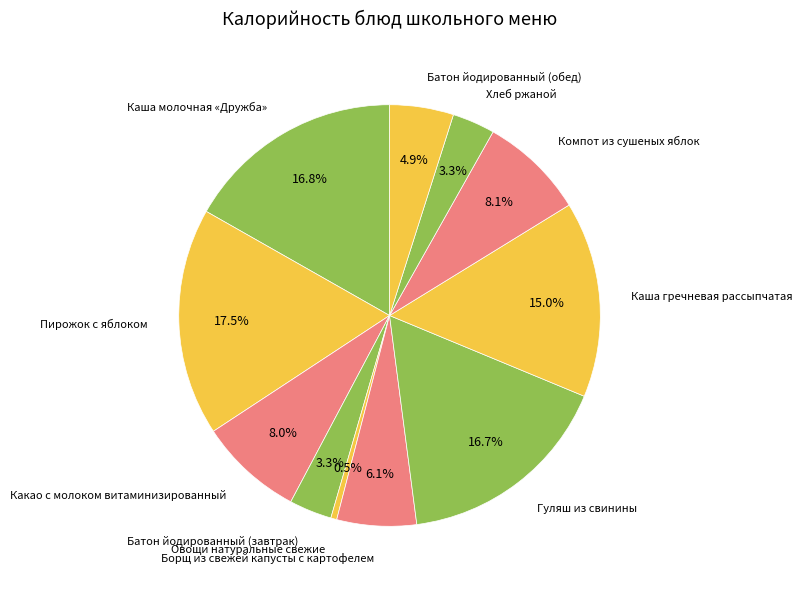

Is it true that Компот из сушеных яблок is 8% of the pie?

True